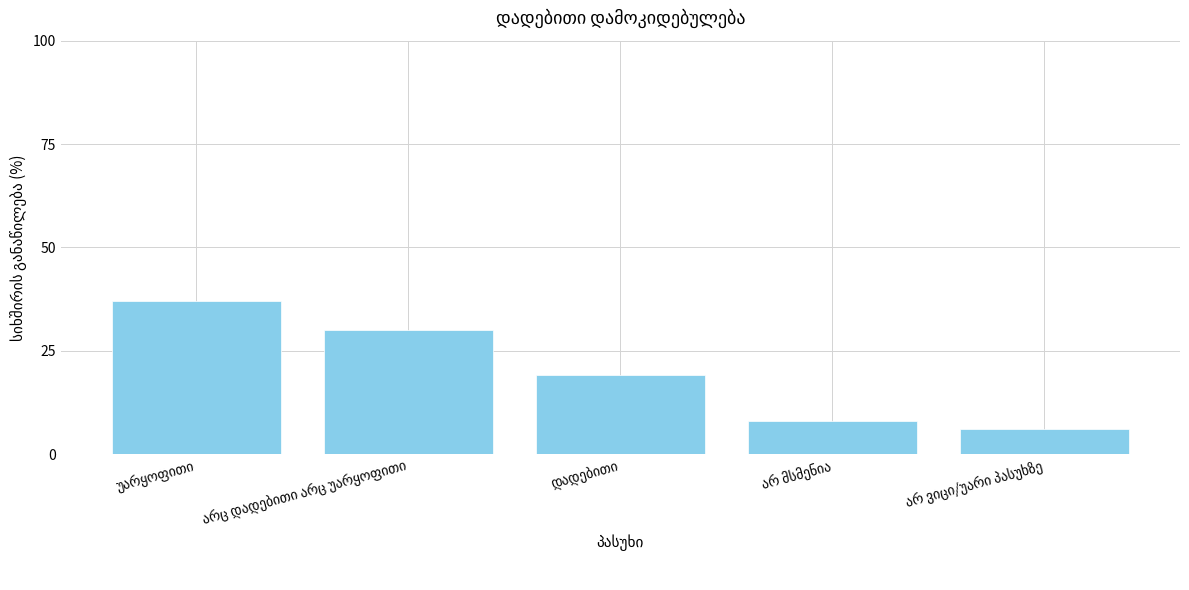

What is the sum of all values?

100